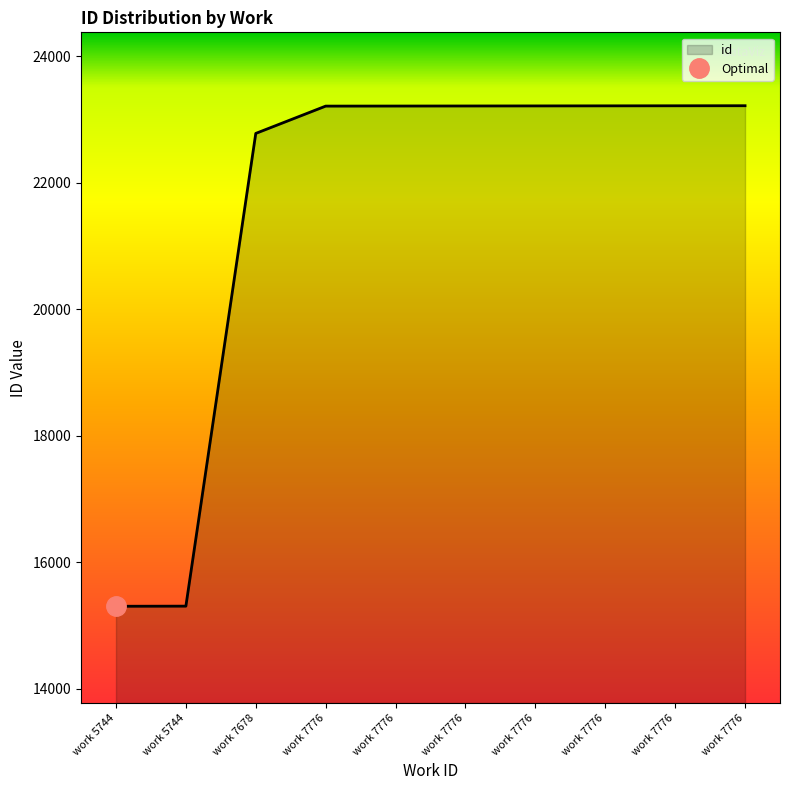

What is the value of the 7th point from the left?

23214